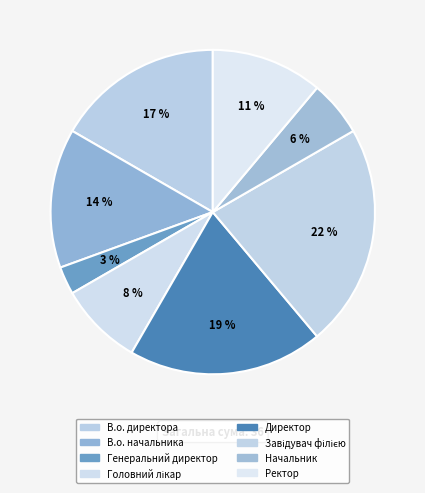

Does Директор account for over 50% of the chart?

No